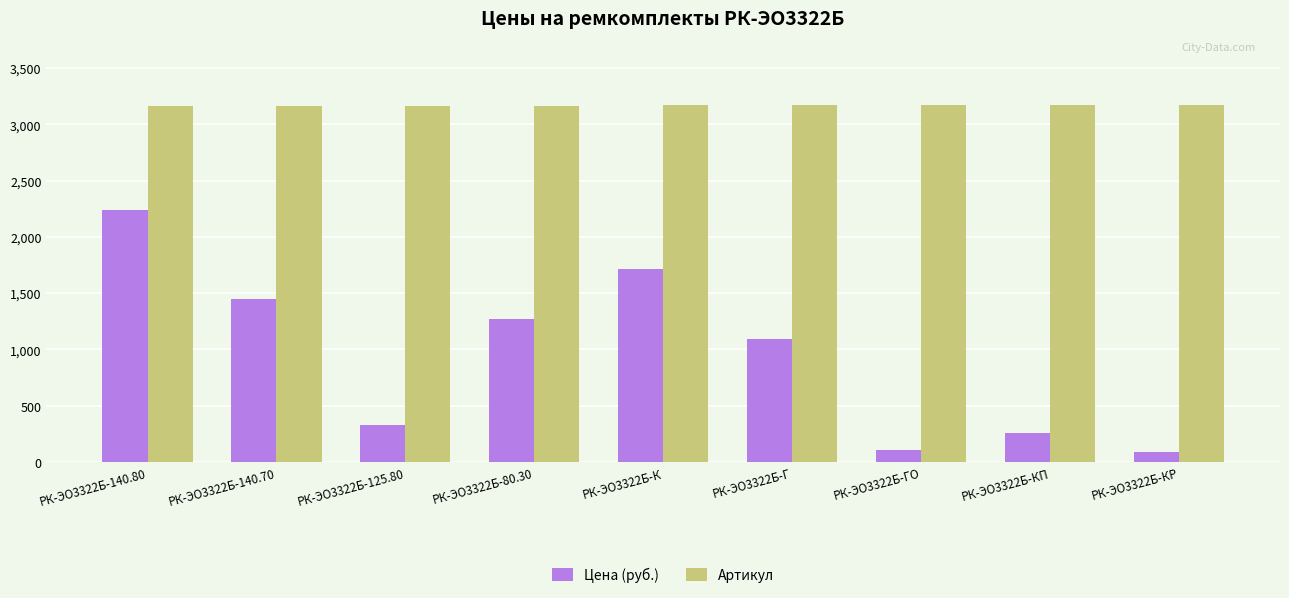

What is the total value across all series at РК-ЭО3322Б-80.30?

4434.0